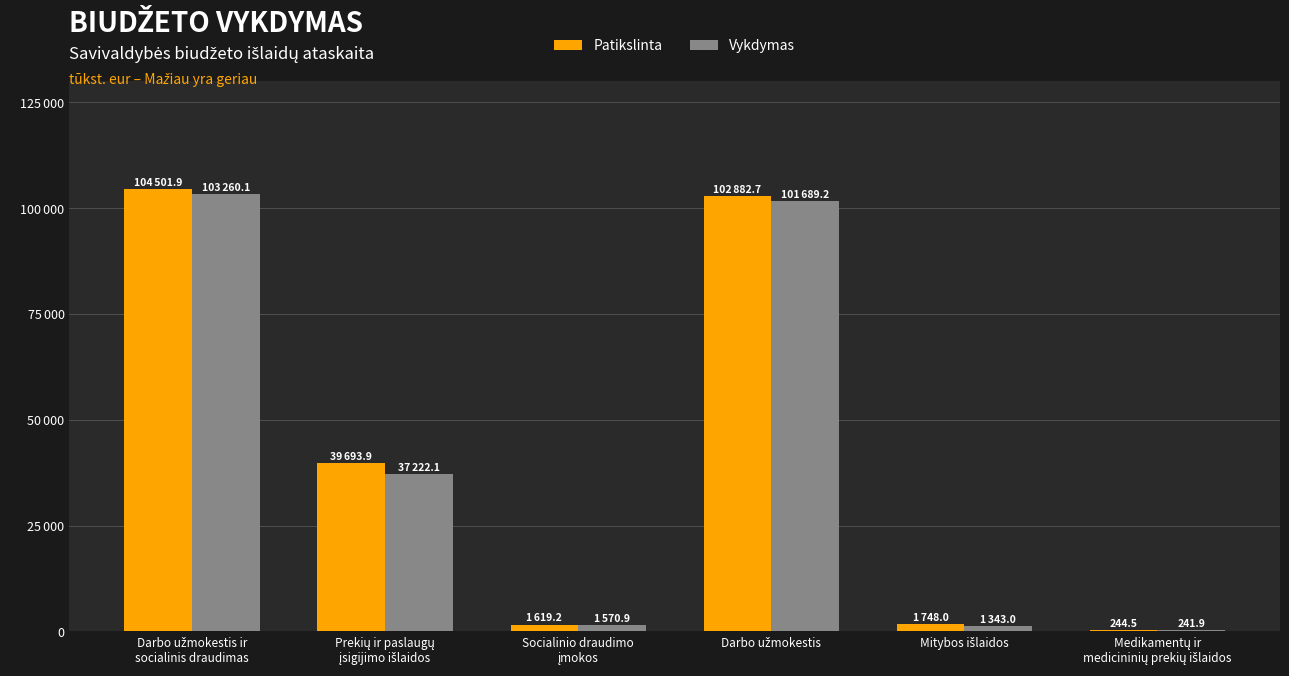

Are the bars grouped side by side (vs. stacked)?

Yes